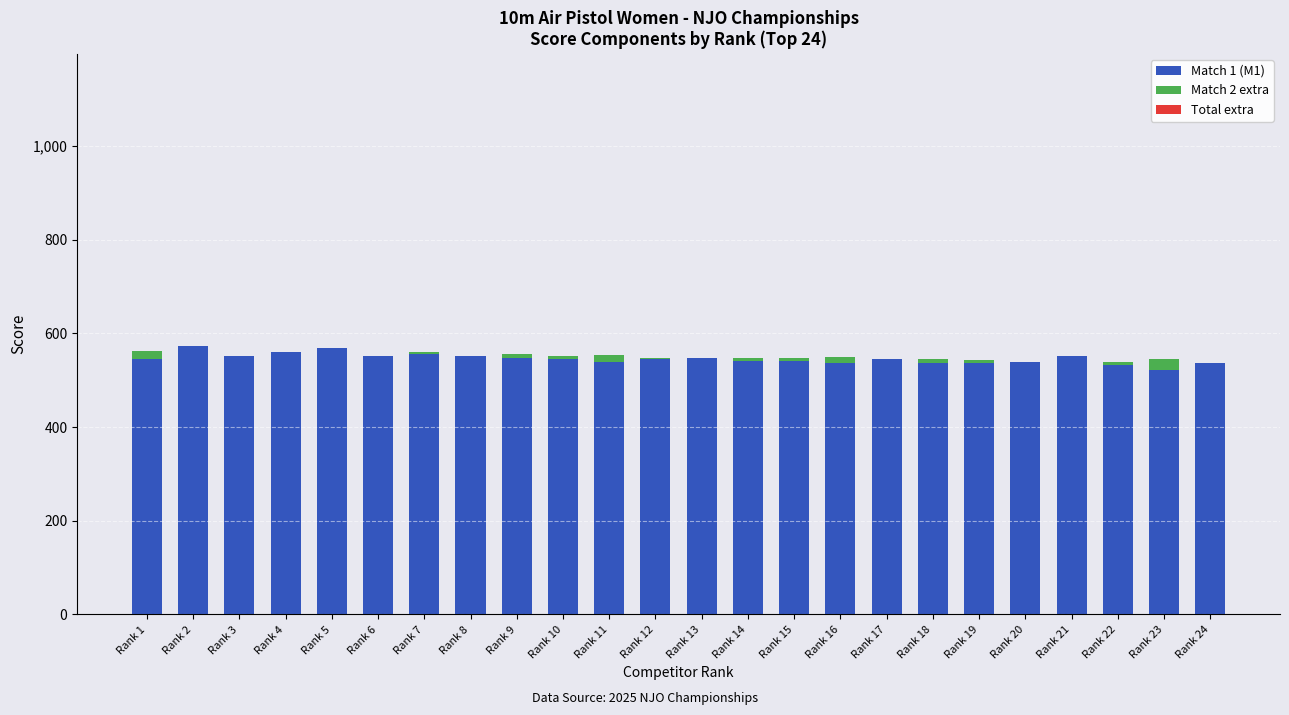

The value of Match 1 (M1) at Rank 23 is 521. True or false?

True